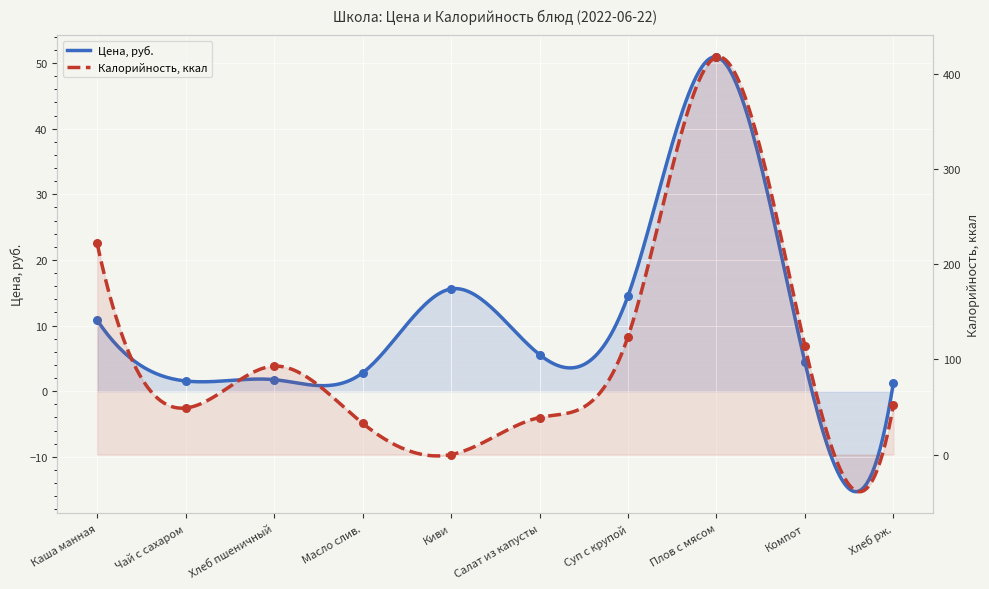

What is the total value across all series at Каша манная?

232.8